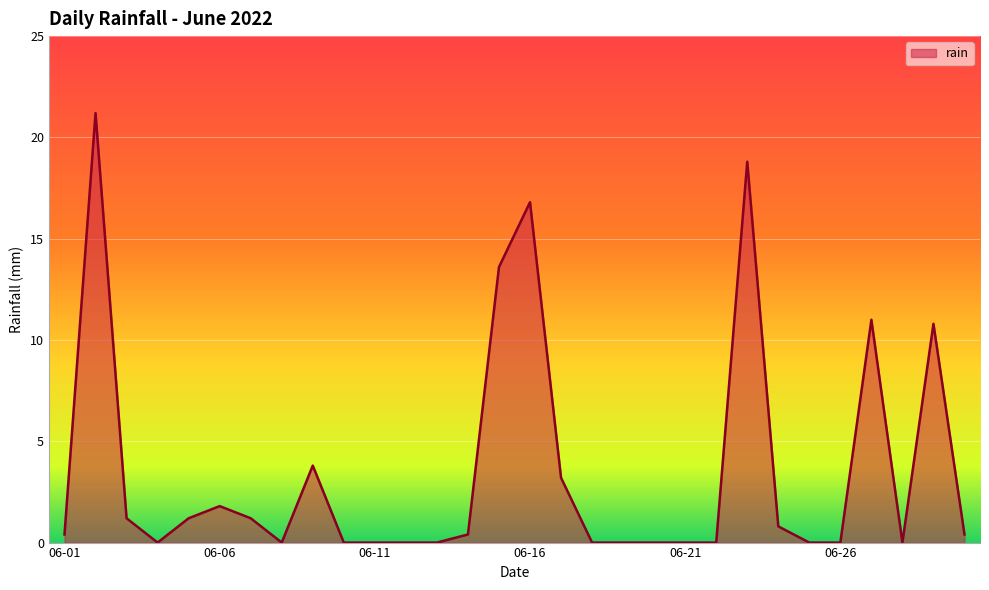

What is the difference between the maximum and minimum values?

21.2